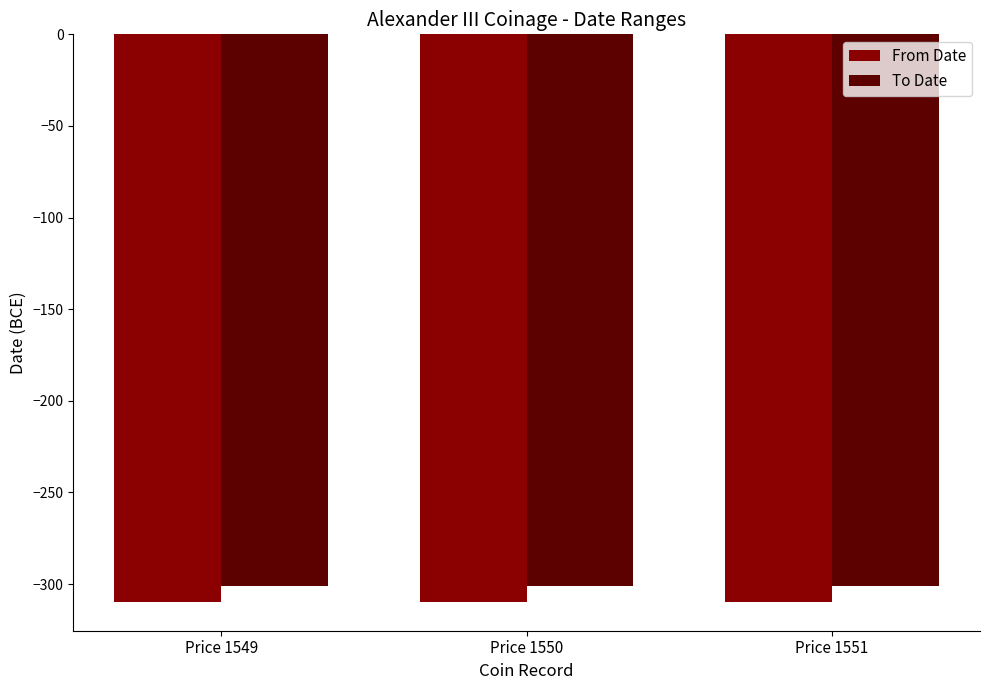

Which series has the largest total across all categories?

To Date